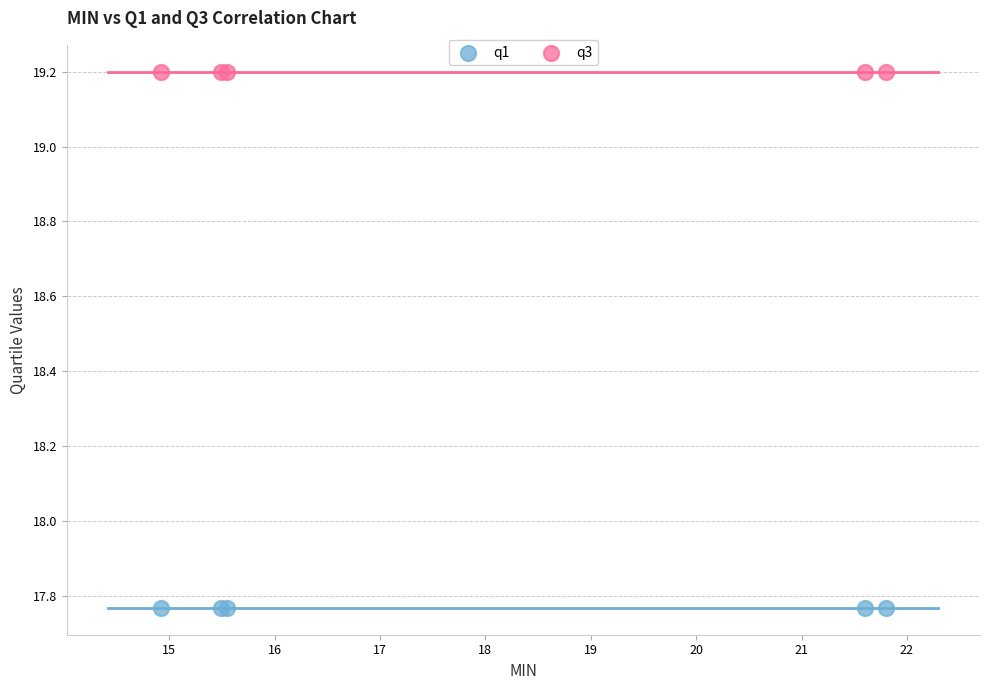

Which series contains the highest Y value?

q3